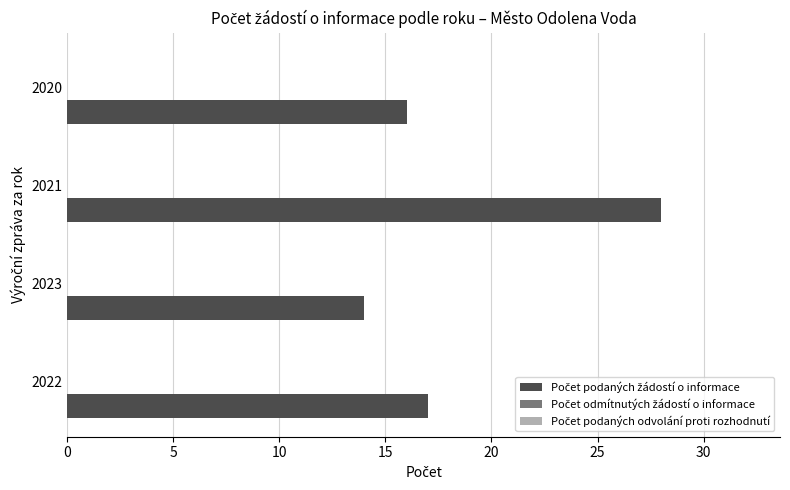

List the labels in order of value, largest first.

2021, 2022, 2020, 2023